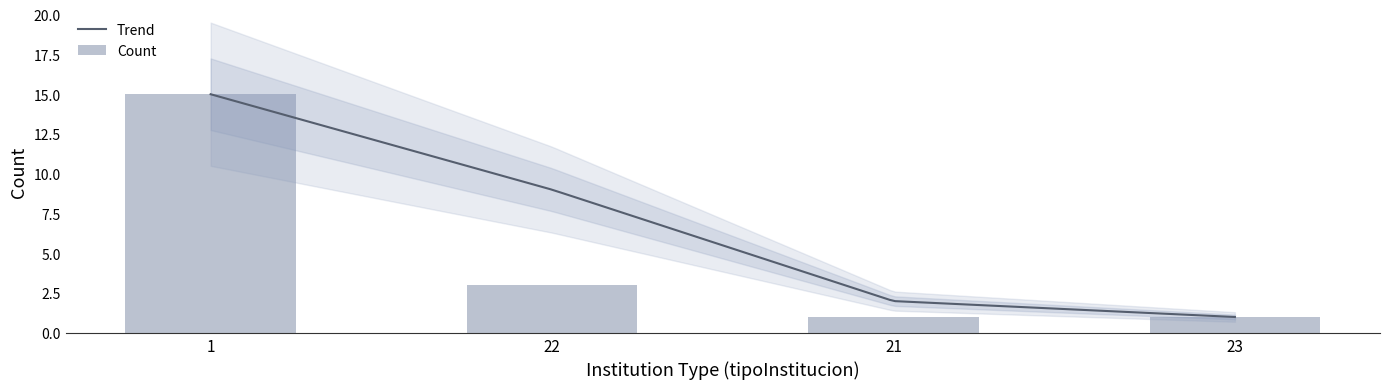

What is the minimum value shown in the chart?

1